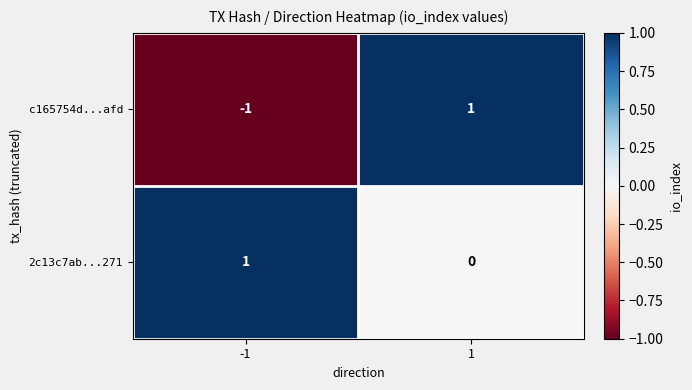

The c165754d...afd series shows 2 at 1. True or false?

False